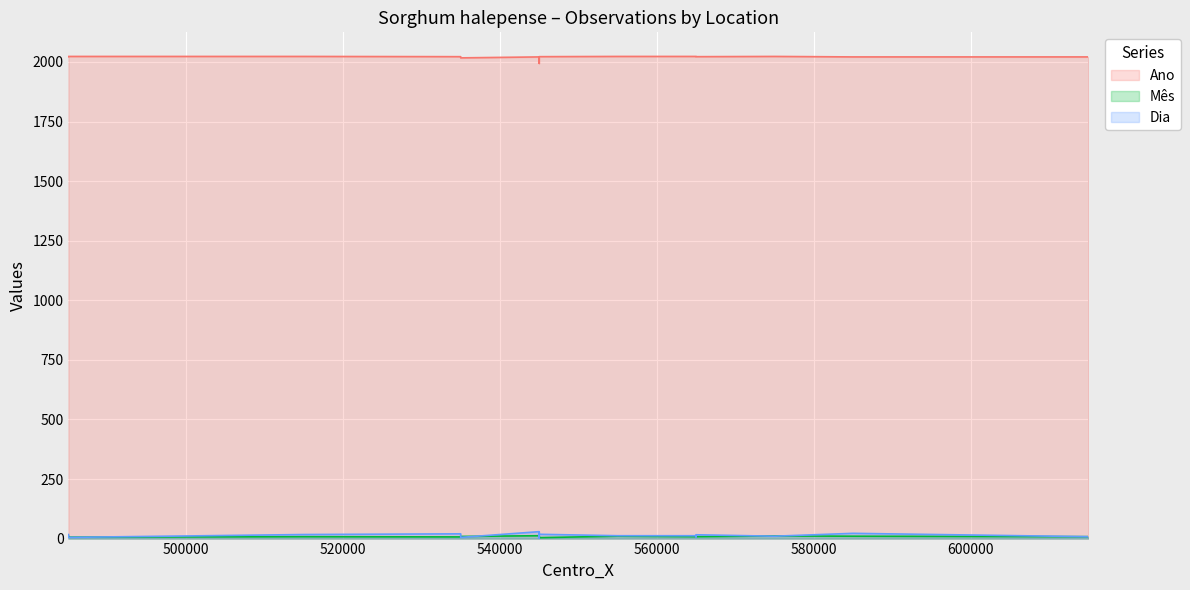

Between 545000 and 545000, which series saw the biggest shift?

Ano